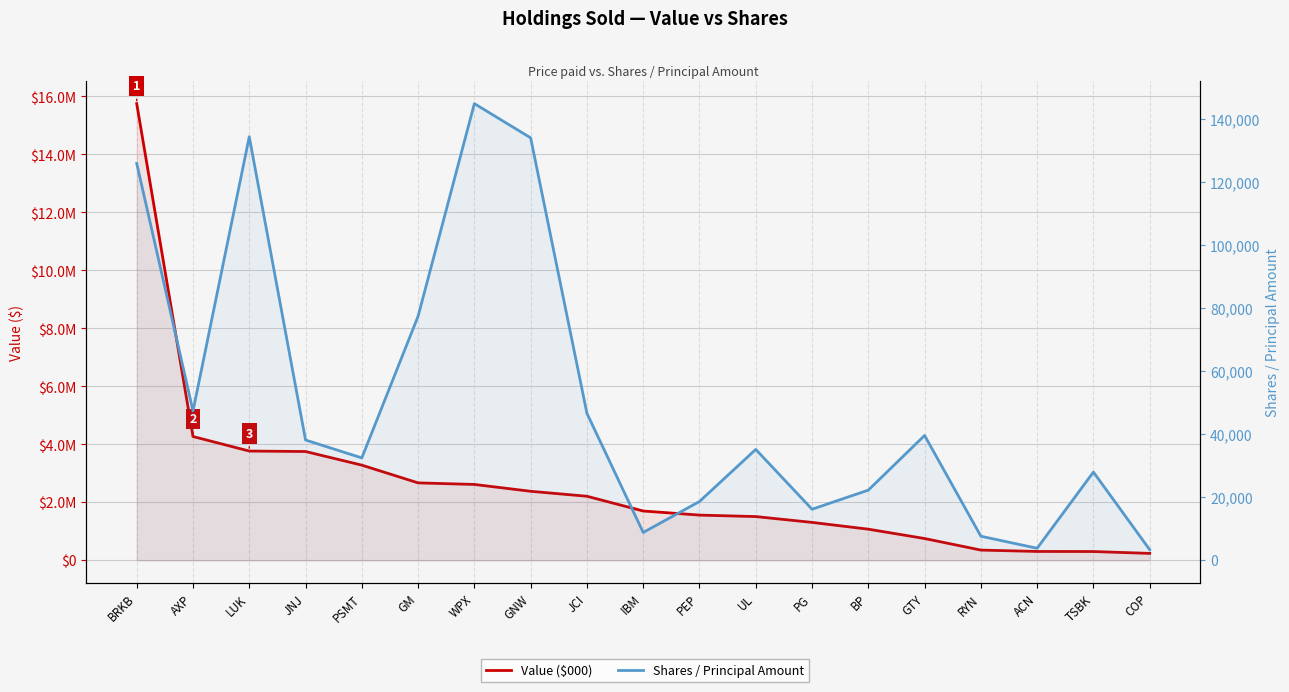

True or false: Shares / Principal has more than 2 interior local peaks.

True